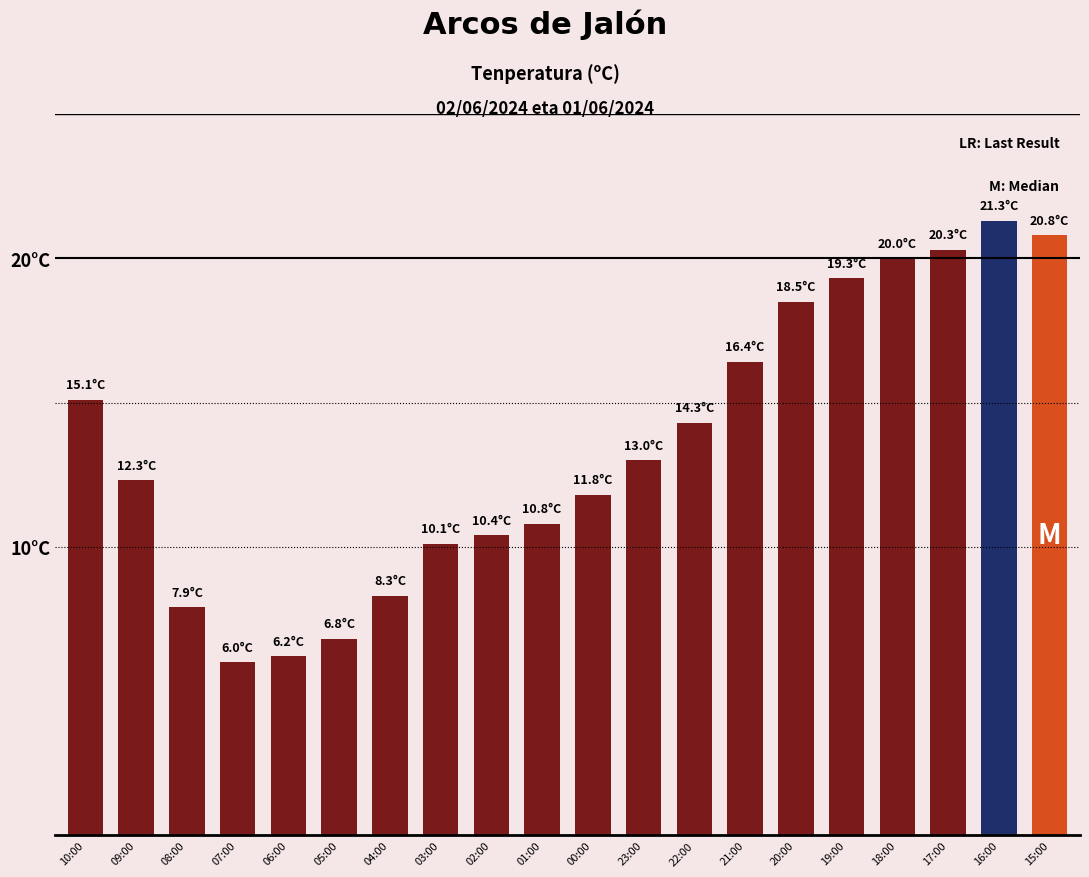

Reading right to left, what are all the values shown in this chart?

20.8	21.3	20.3	20.0	19.3	18.5	16.4	14.3	13.0	11.8	10.8	10.4	10.1	8.3	6.8	6.2	6.0	7.9	12.3	15.1